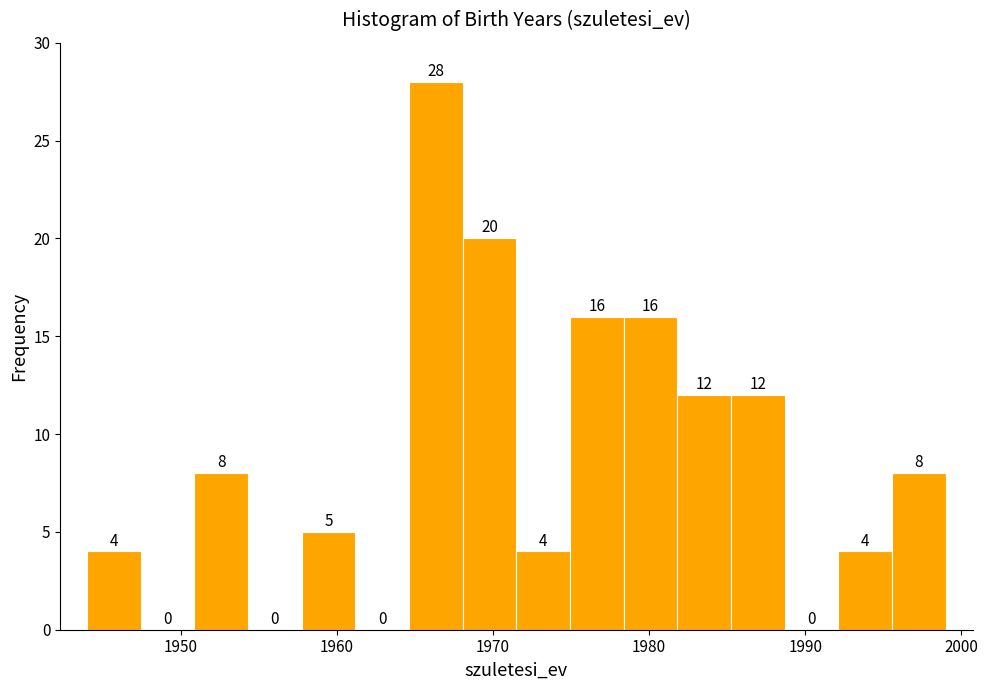

Read against the x-axis, roughly where is the centre of the tallest bar?

1966